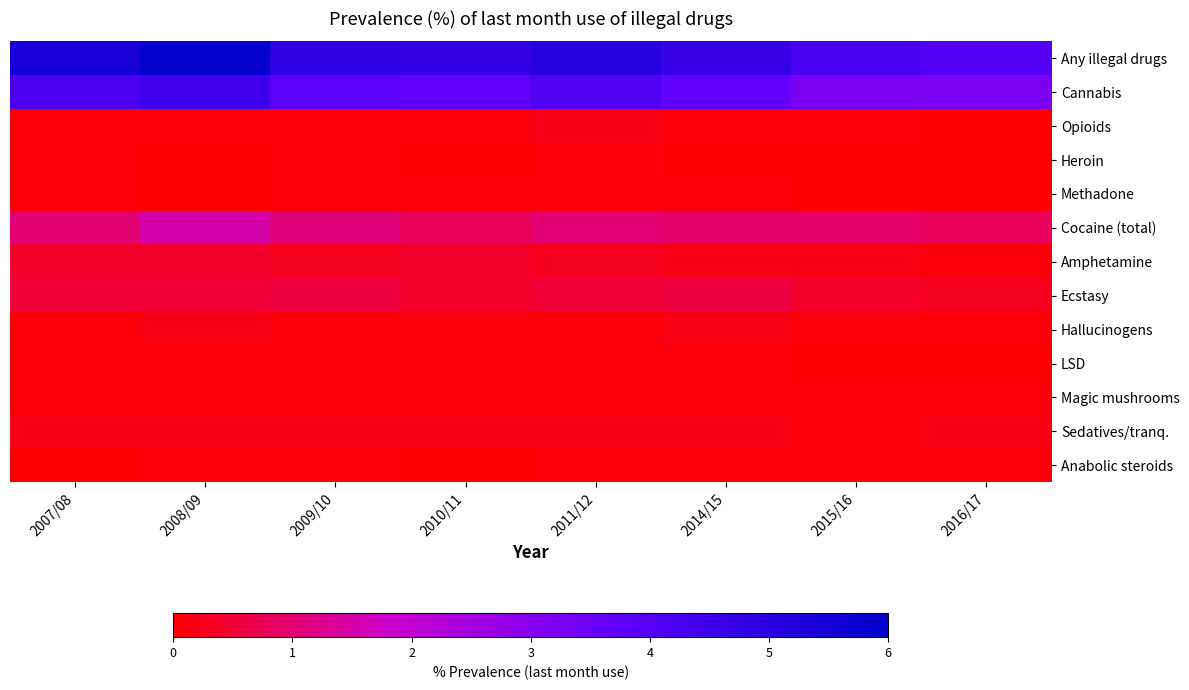

Between 2011/12 and 2015/16, which series saw the biggest shift?

Cannabis